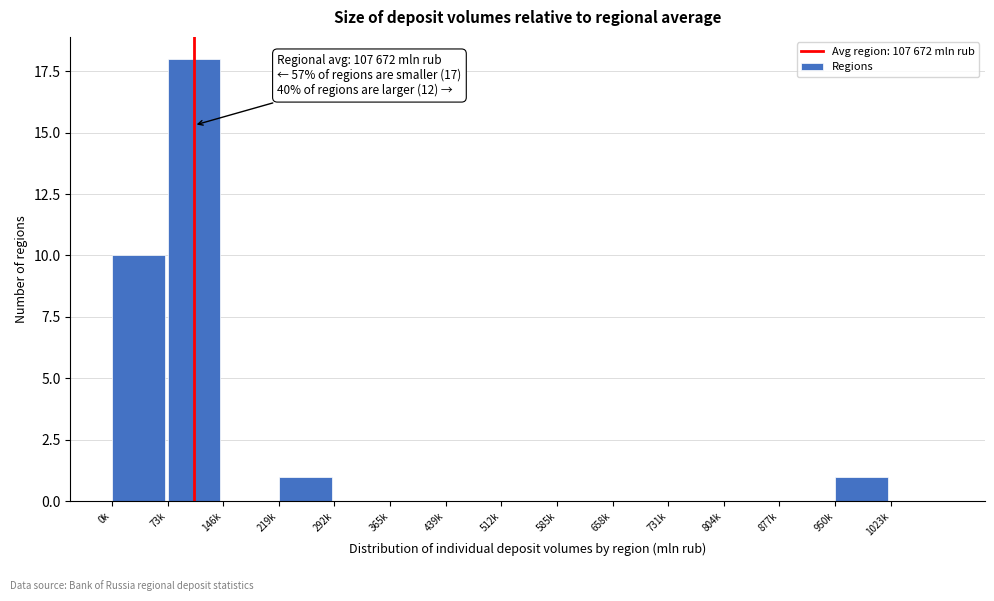

Reading left to right, list all the values displayed in this chart.

0k=10	73k=18	146k=0	219k=1	292k=0	365k=0	439k=0	512k=0	585k=0	658k=0	731k=0	804k=0	877k=0	950k=1	1023k=0